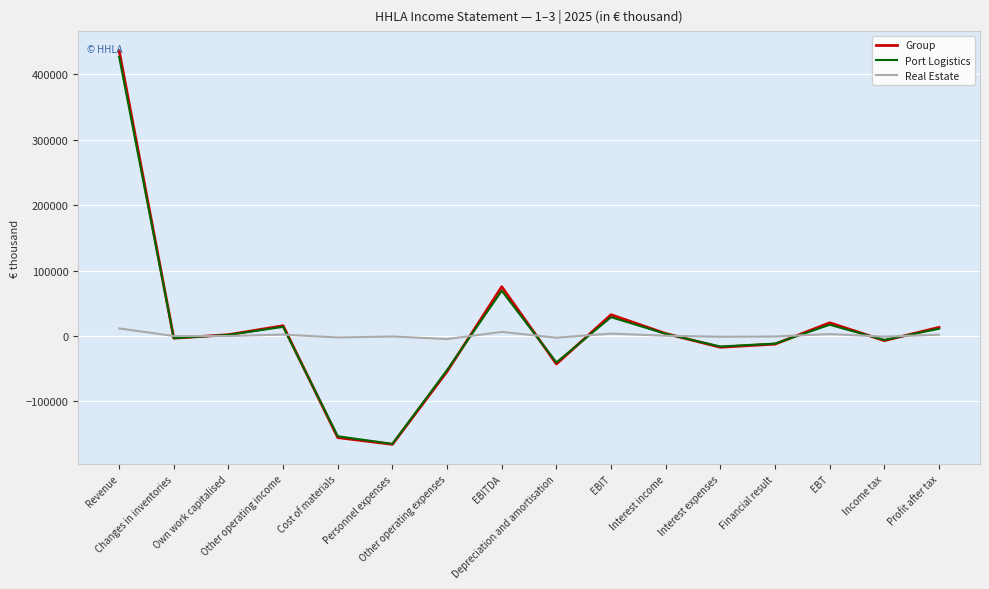

What is the sum of the Port Logistics values at Interest income and EBITDA?

72369